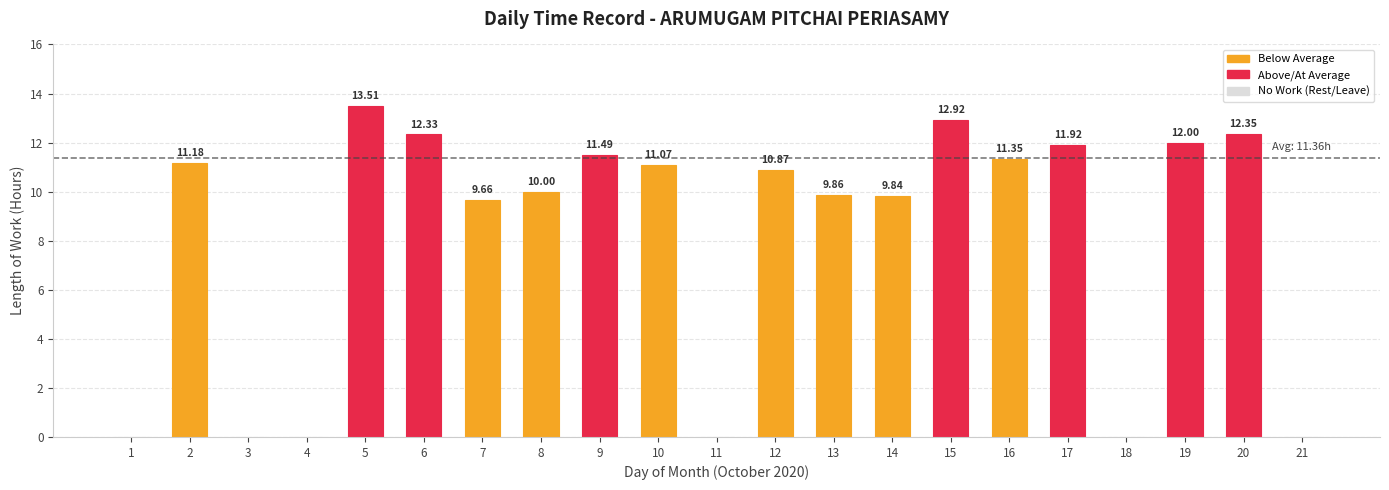

What is the change in value from 16 to 20?

+1.0